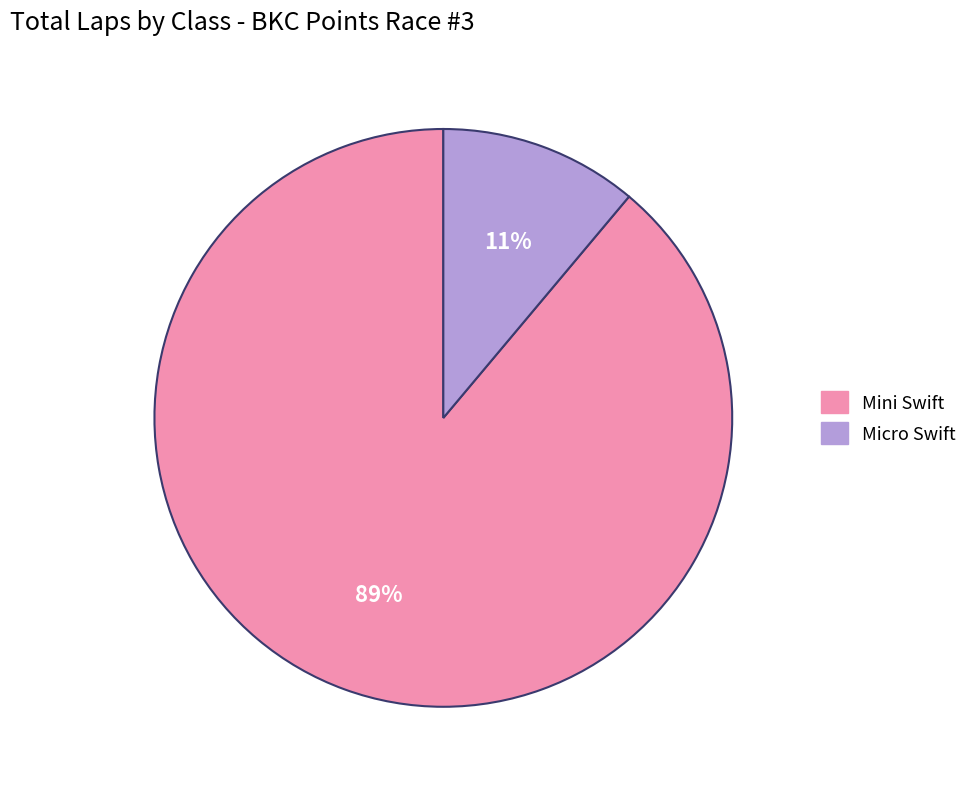

Is Mini Swift the majority of the pie?

Yes